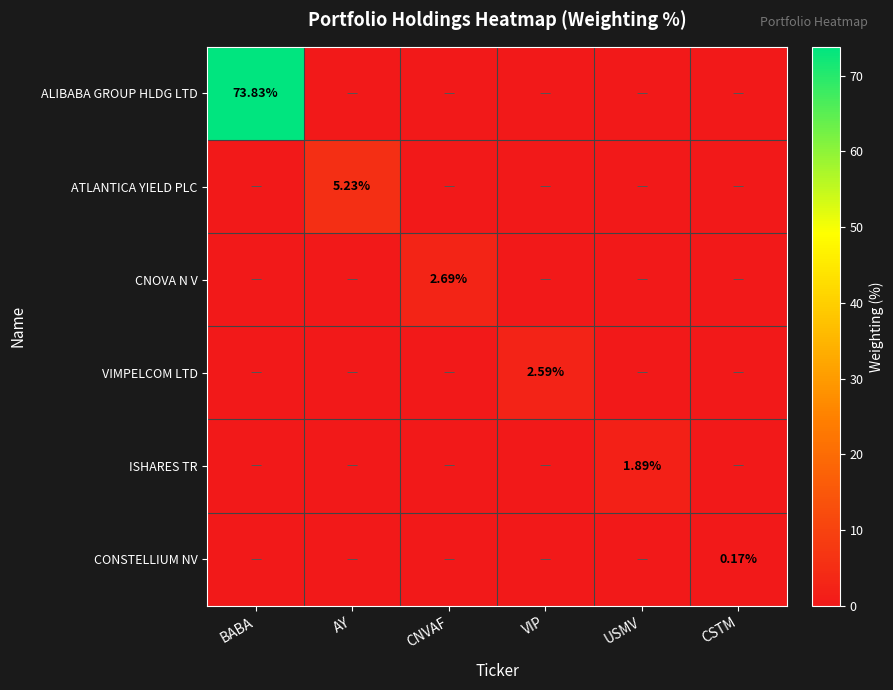

What is the difference between the maximum and minimum values in the ISHARES TR series?

1.9